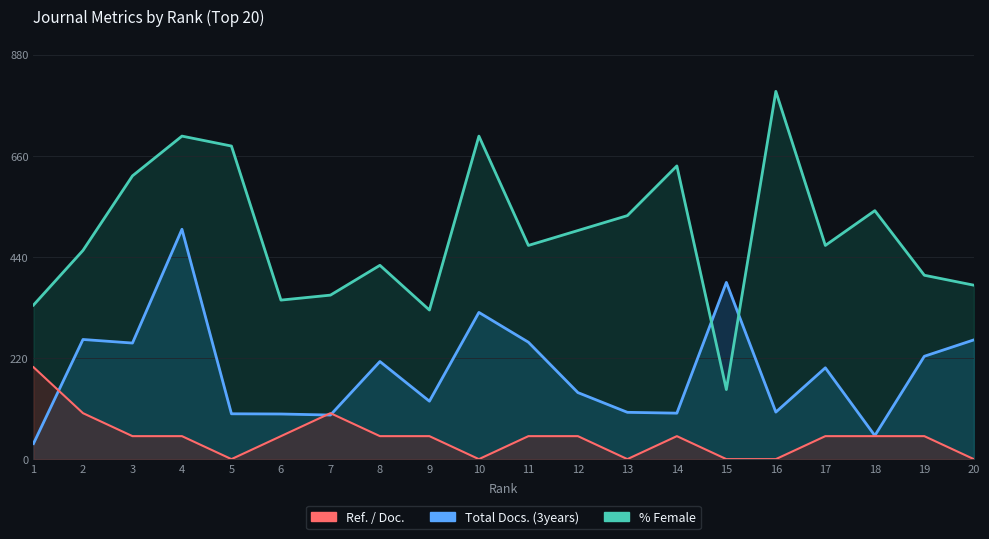

What is the difference between the Ref. / Doc. values at 20 and 19?

50.0